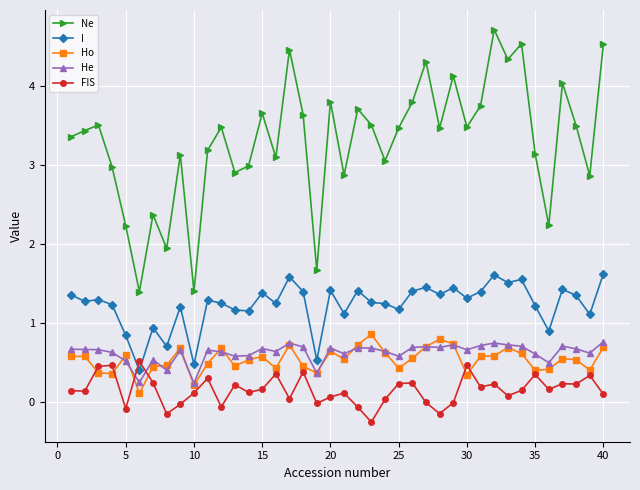

What is the maximum value shown in the chart?

4.7